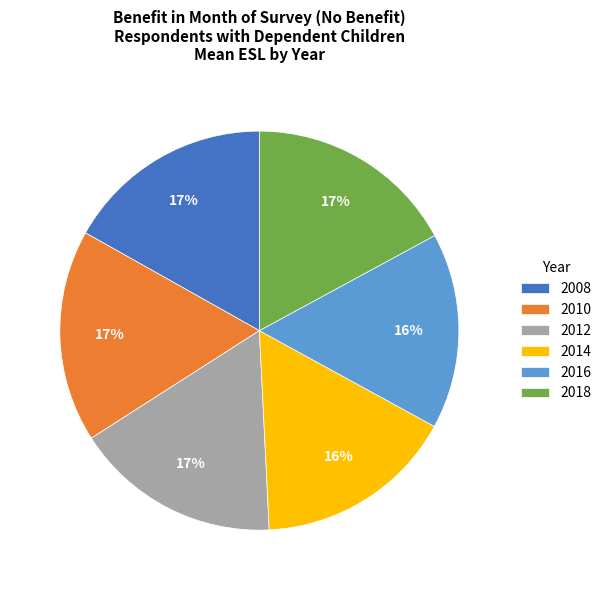

What percentage is the 2010 slice, to the nearest percent?

17%